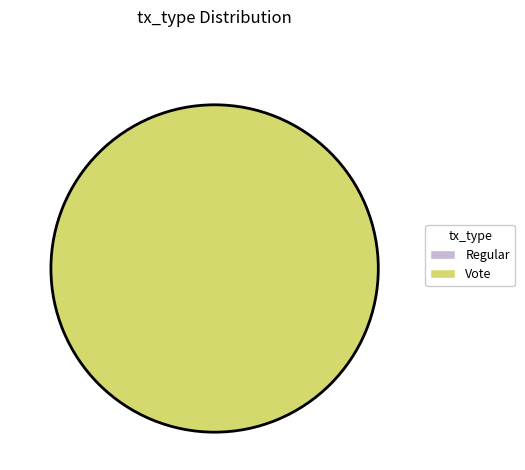

Which has a higher value, Regular or Vote?

Vote